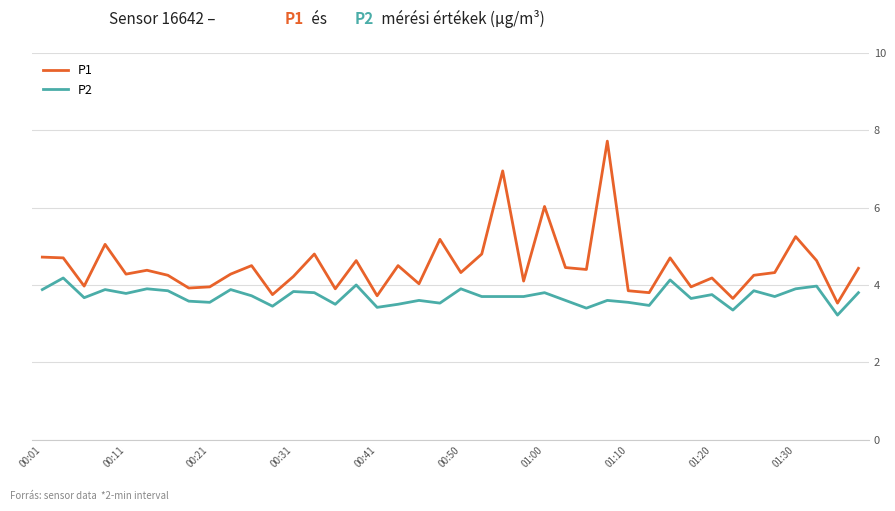

What is the sum of all P1 values?

180.0